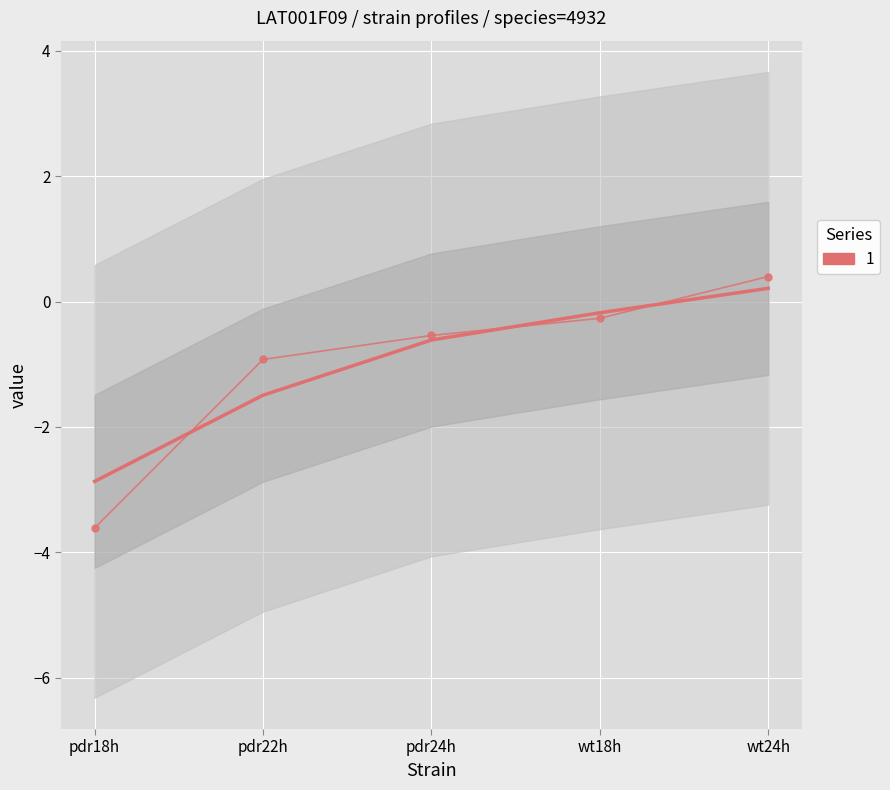

What is the maximum value shown in the chart?

0.4